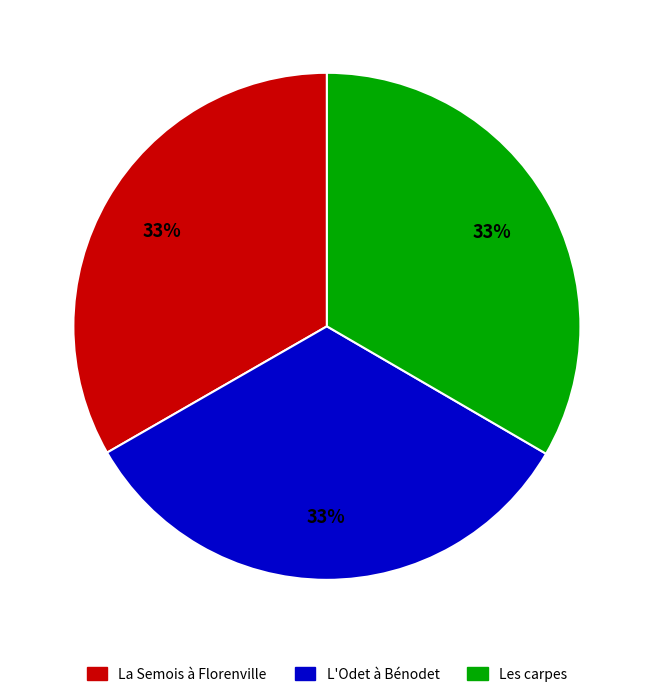

Is there any slice that represents more than half of the pie?

No